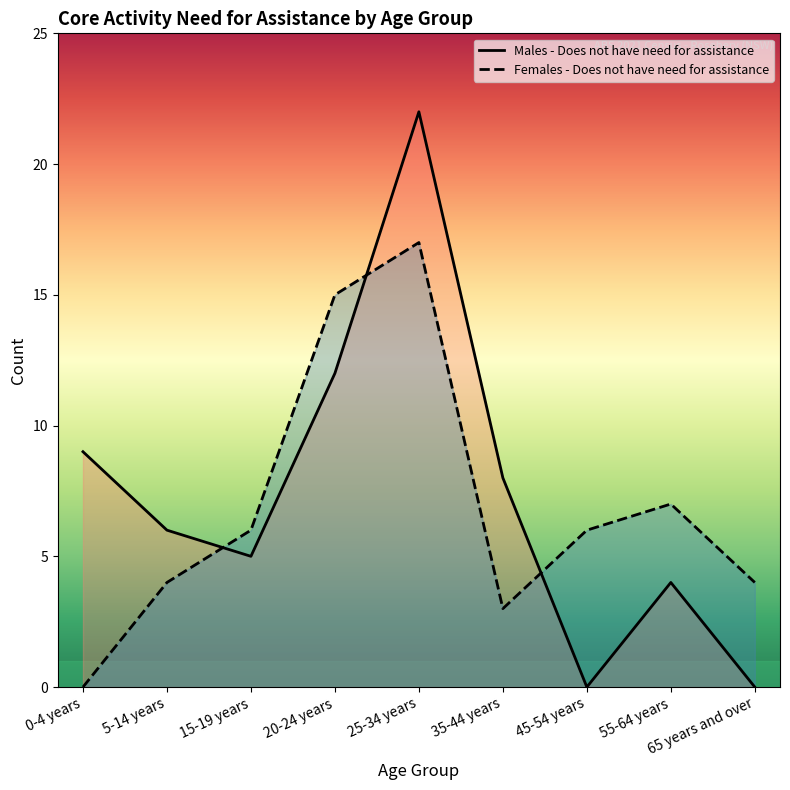

Which category has the lowest value in the Females - Does not have need for assistance series?

0-4 years